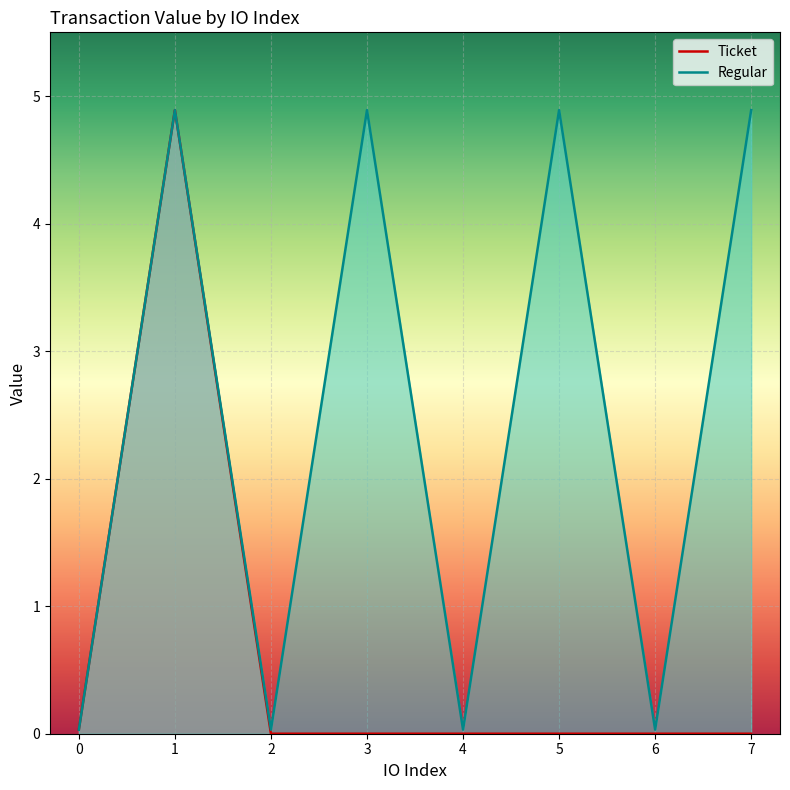

How many categories are shown in the chart?

8